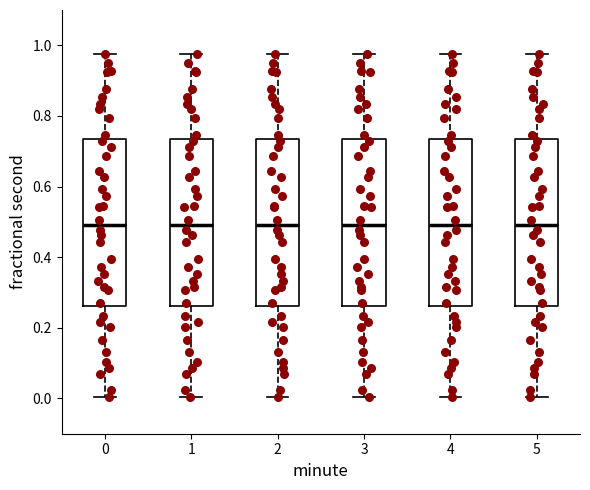

Reading left to right, read every box against the y-axis: the position of its median line, the range the box covers, and the ends of its whiskers. The values are not printed on the chart, so give them approximately, as read against the axis.

0: median 0.50, box 0.26 to 0.74, whiskers 0.00 to 0.98
1: median 0.50, box 0.26 to 0.74, whiskers 0.00 to 0.98
2: median 0.50, box 0.26 to 0.74, whiskers 0.00 to 0.98
3: median 0.50, box 0.26 to 0.74, whiskers 0.00 to 0.98
4: median 0.50, box 0.26 to 0.74, whiskers 0.00 to 0.98
5: median 0.50, box 0.26 to 0.74, whiskers 0.00 to 0.98